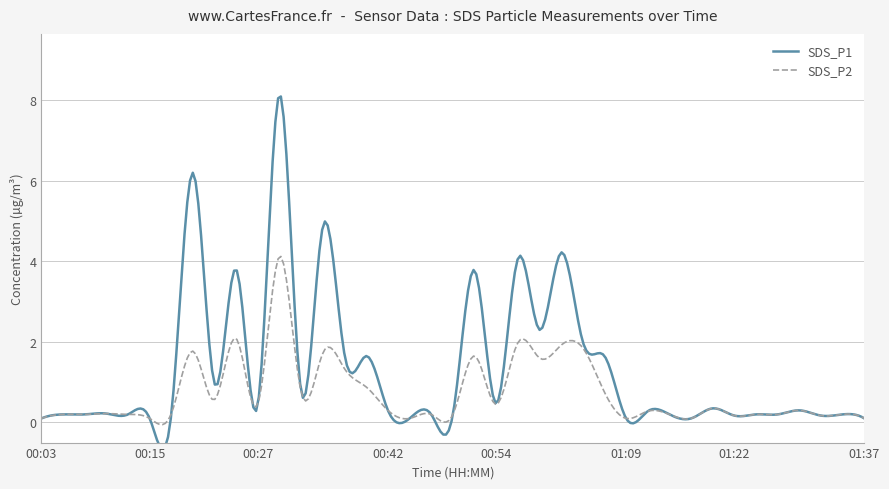

What is the label of the 39th point from the right?

00:03